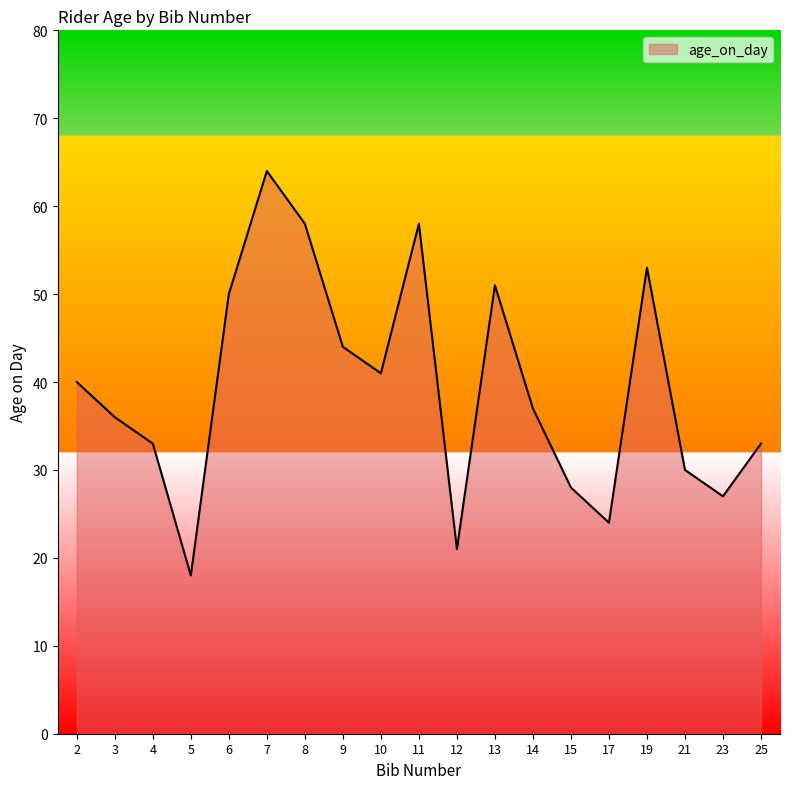

What is the minimum value shown in the chart?

18